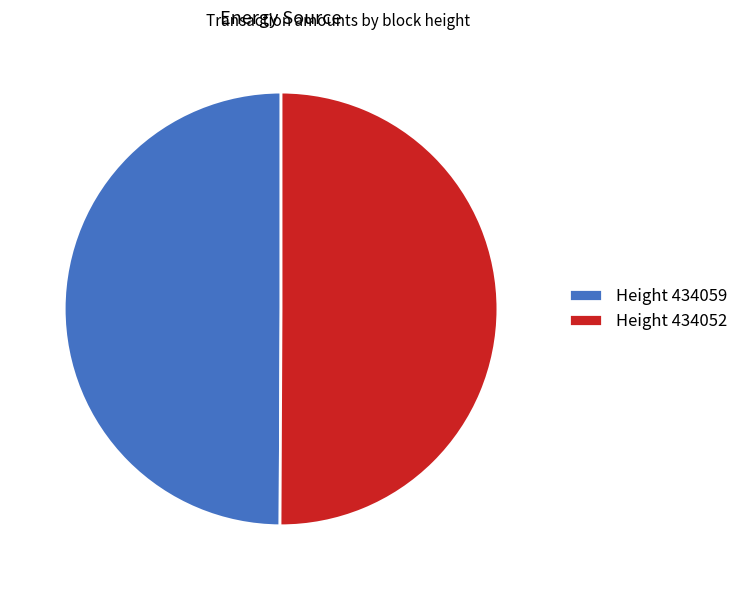

True or false: Height 434059 accounts for 50% of the total.

True